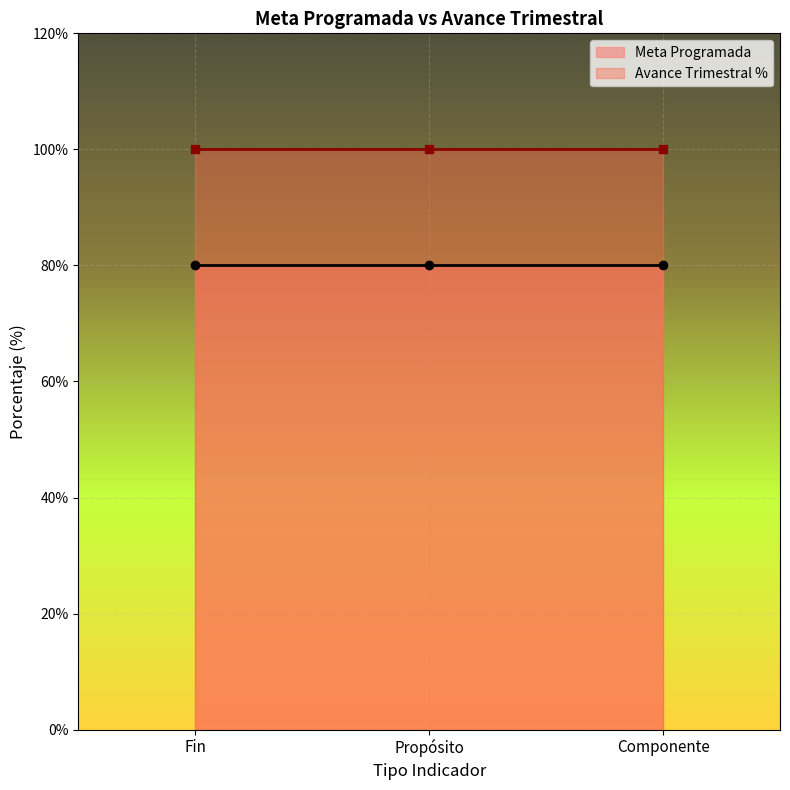

The value of Avance Trimestral % at Propósito is 48. True or false?

False